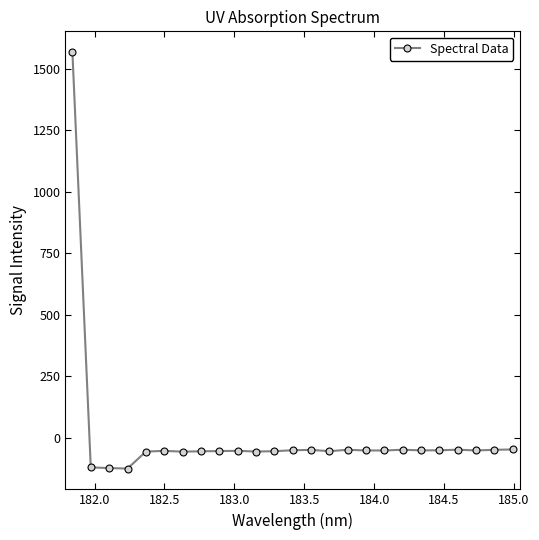

What is the maximum value shown in the chart?

1568.5